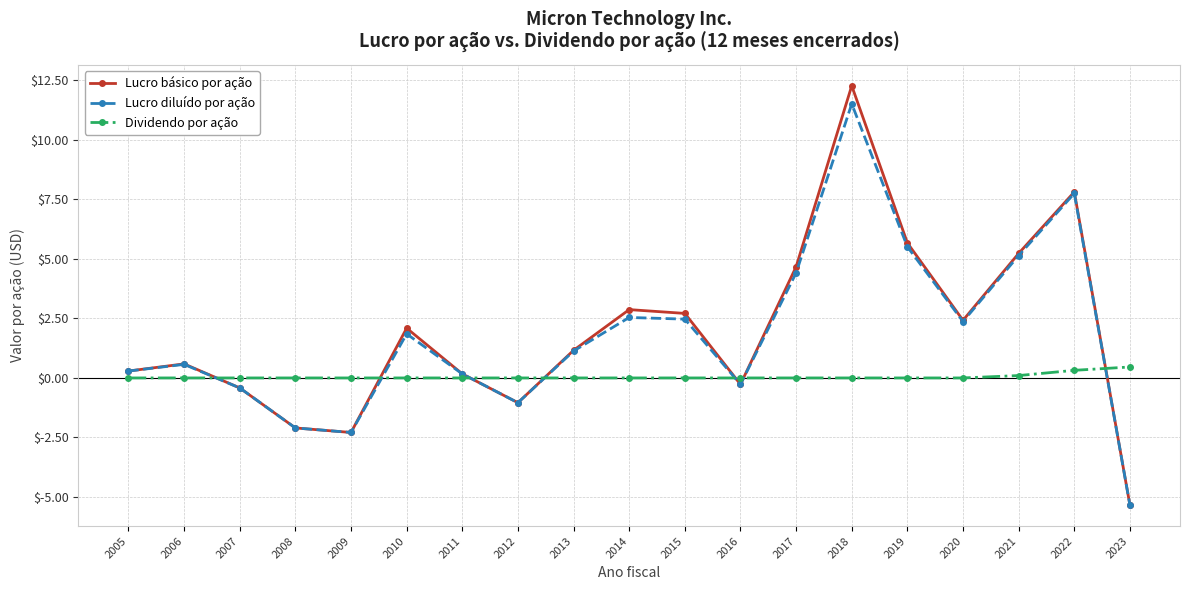

Reading right to left, what are all the values shown in this chart?

Lucro básico por ação: 2023=-5.3	2022=7.8	2021=5.2	2020=2.4	2019=5.7	2018=12.3	2017=4.7	2016=-0.3	2015=2.7	2014=2.9	2013=1.2	2012=-1.0	2011=0.2	2010=2.1	2009=-2.3	2008=-2.1	2007=-0.4	2006=0.6	2005=0.3
Lucro diluído por ação: 2023=-5.3	2022=7.8	2021=5.1	2020=2.4	2019=5.5	2018=11.5	2017=4.4	2016=-0.3	2015=2.5	2014=2.5	2013=1.1	2012=-1.0	2011=0.2	2010=1.9	2009=-2.3	2008=-2.1	2007=-0.4	2006=0.6	2005=0.3
Dividendo por ação: 2023=0.5	2022=0.3	2021=0.1	2020=0.0	2019=0.0	2018=0.0	2017=0.0	2016=0.0	2015=0.0	2014=0.0	2013=0.0	2012=0.0	2011=0.0	2010=0.0	2009=0.0	2008=0.0	2007=0.0	2006=0.0	2005=0.0